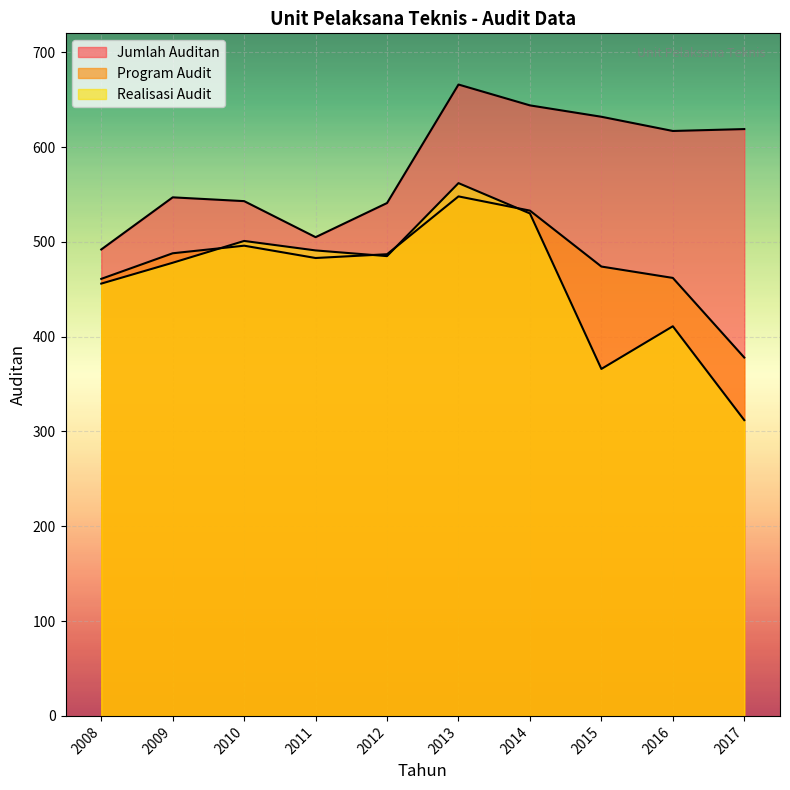

The value of Realisasi Audit at 2015 is 95. True or false?

False